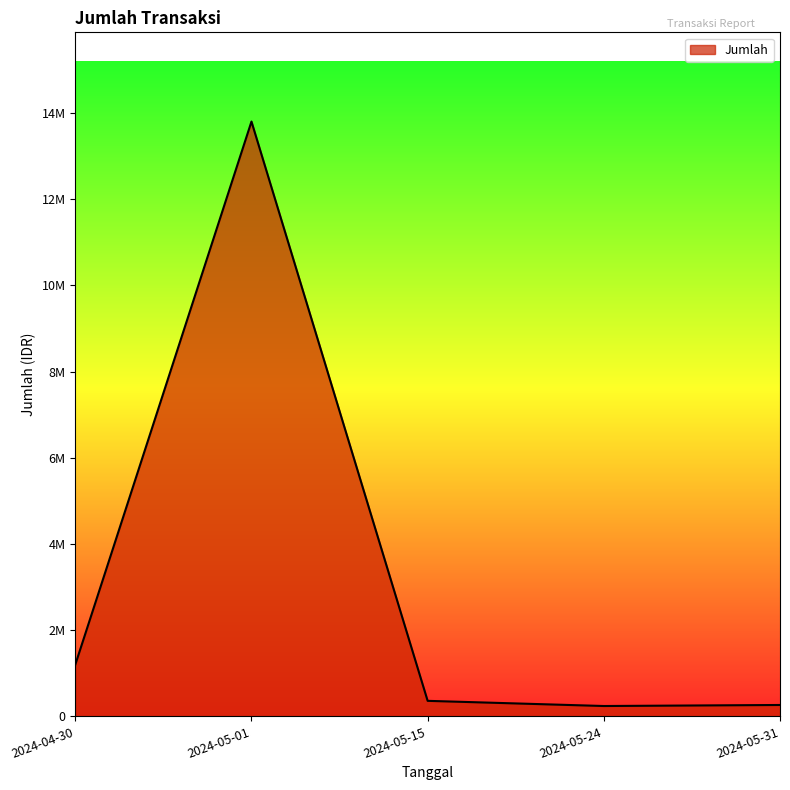

What is the greatest value displayed?

13800000